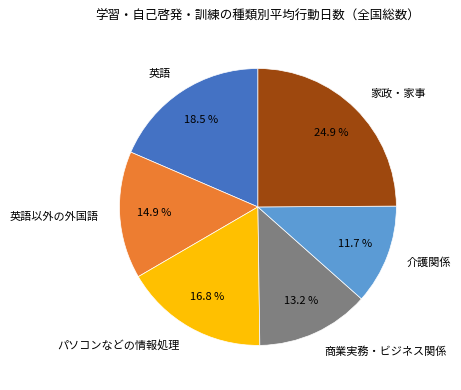

True or false: 英語 accounts for 27% of the total.

False